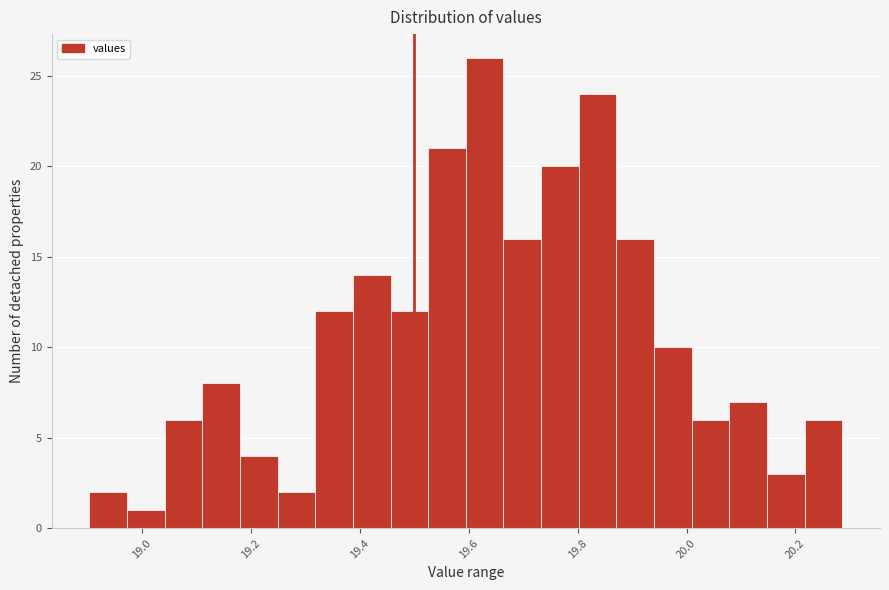

Around what value on the x-axis is the tallest bar? Give the approximate position of its centre, as read against the axis.

19.62